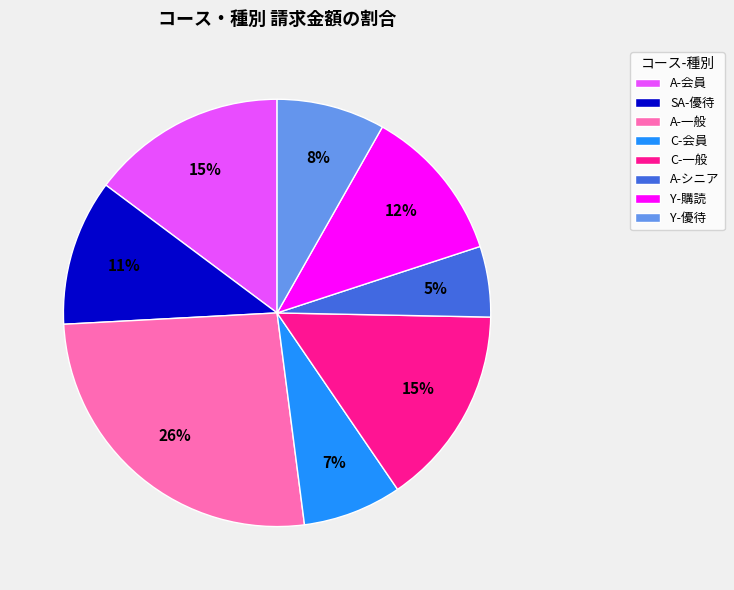

Which category has the biggest portion of the pie?

A-一般